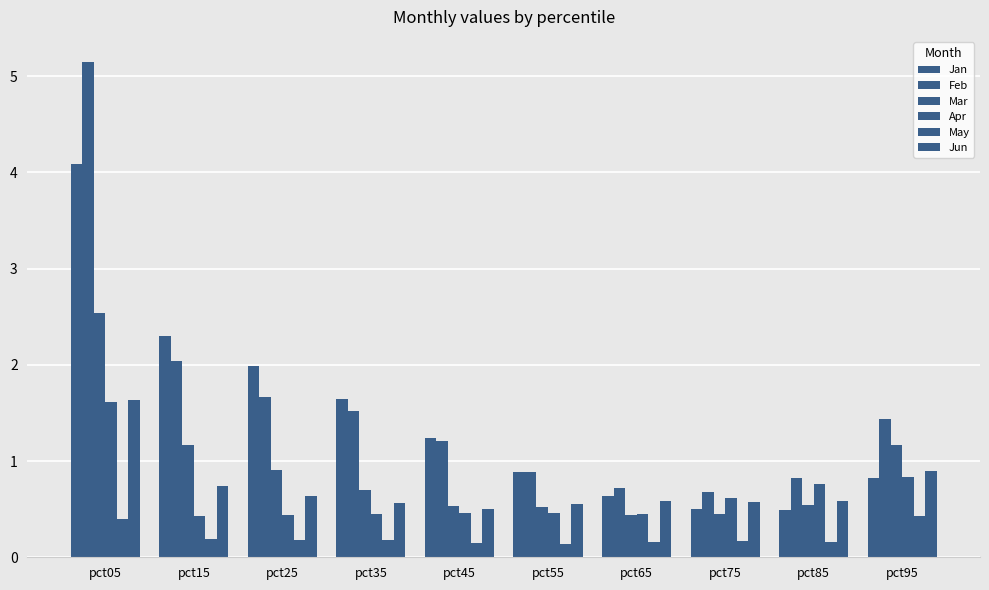

Reading left to right, transcribe all the data shown in this chart.

Jan: pct05=4.1	pct15=2.3	pct25=2.0	pct35=1.6	pct45=1.2	pct55=0.9	pct65=0.6	pct75=0.5	pct85=0.5	pct95=0.8
Feb: pct05=5.2	pct15=2.0	pct25=1.7	pct35=1.5	pct45=1.2	pct55=0.9	pct65=0.7	pct75=0.7	pct85=0.8	pct95=1.4
Mar: pct05=2.5	pct15=1.2	pct25=0.9	pct35=0.7	pct45=0.5	pct55=0.5	pct65=0.4	pct75=0.5	pct85=0.5	pct95=1.2
Apr: pct05=1.6	pct15=0.4	pct25=0.4	pct35=0.4	pct45=0.5	pct55=0.5	pct65=0.5	pct75=0.6	pct85=0.8	pct95=0.8
May: pct05=0.4	pct15=0.2	pct25=0.2	pct35=0.2	pct45=0.1	pct55=0.1	pct65=0.2	pct75=0.2	pct85=0.2	pct95=0.4
Jun: pct05=1.6	pct15=0.7	pct25=0.6	pct35=0.6	pct45=0.5	pct55=0.6	pct65=0.6	pct75=0.6	pct85=0.6	pct95=0.9